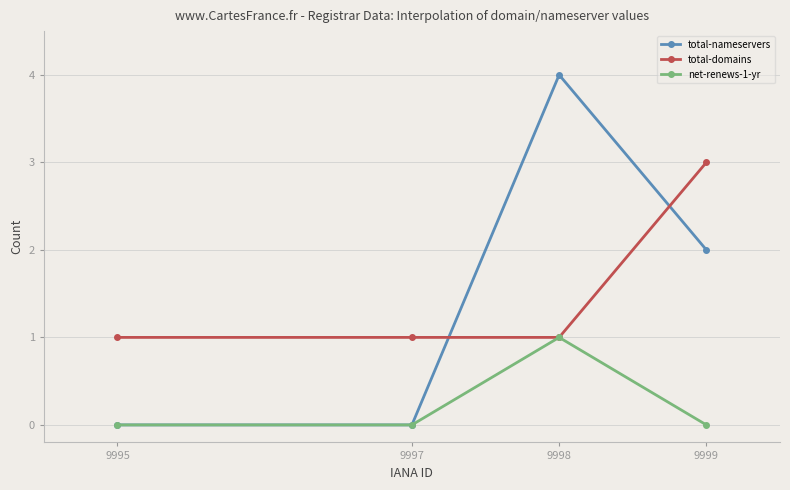

Is the value of net-renews-1-yr at 9999 greater than the value of total-nameservers at 9998?

No